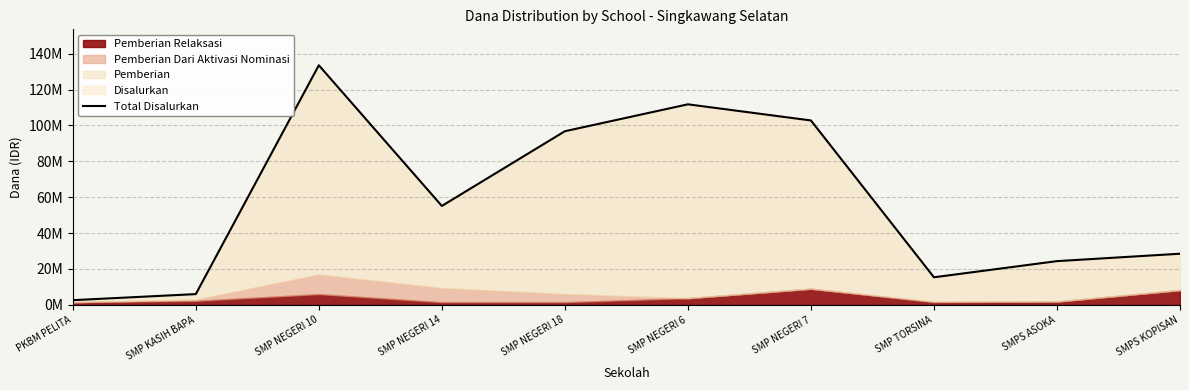

Which label corresponds to the smallest value in the chart?

PKBM PELITA